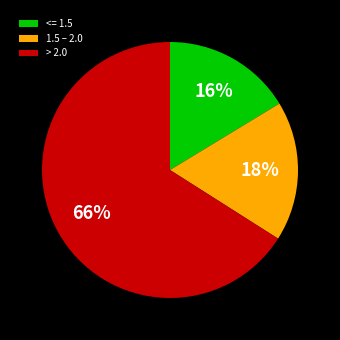

To the nearest percent, what is the combined percentage of <= 1.5 and > 2.0?

82%